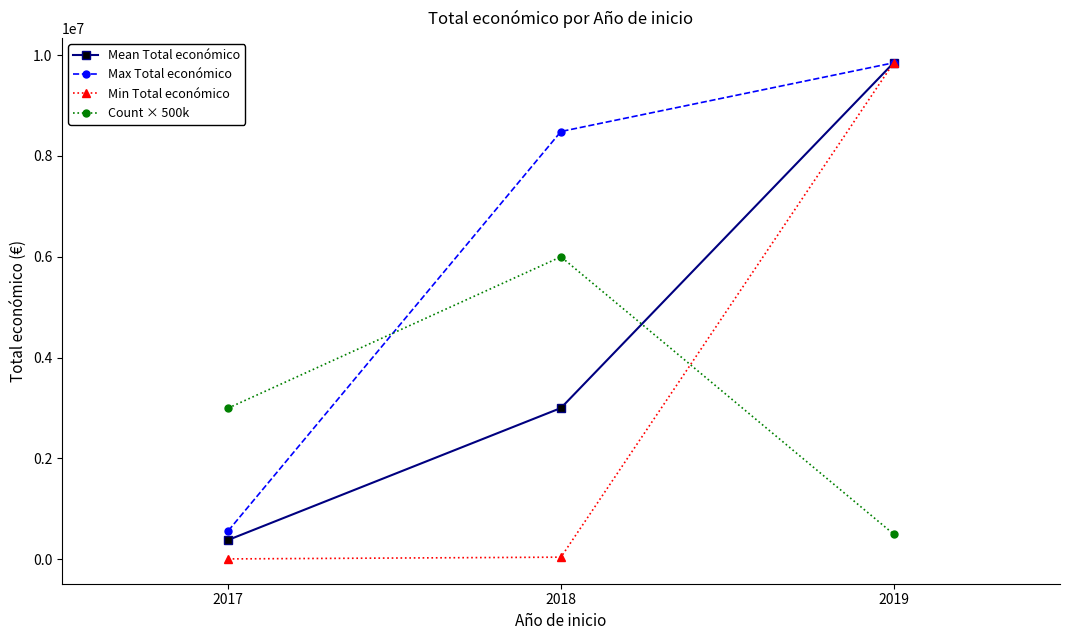

What is the sum of the Mean Total económico values at 2018 and 2017?

3385791